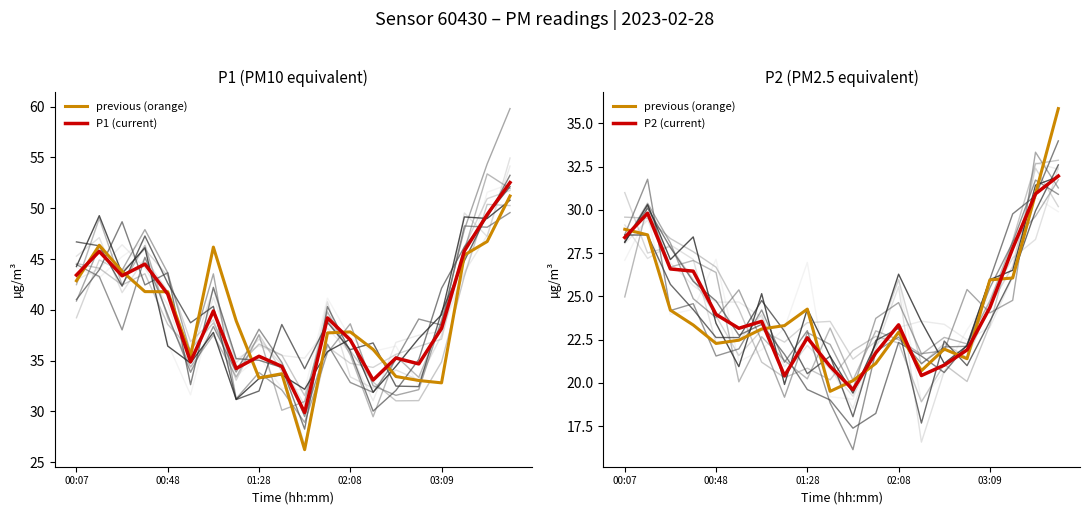

True or false: P1 (current) and P2 (current) intersect in this chart.

False